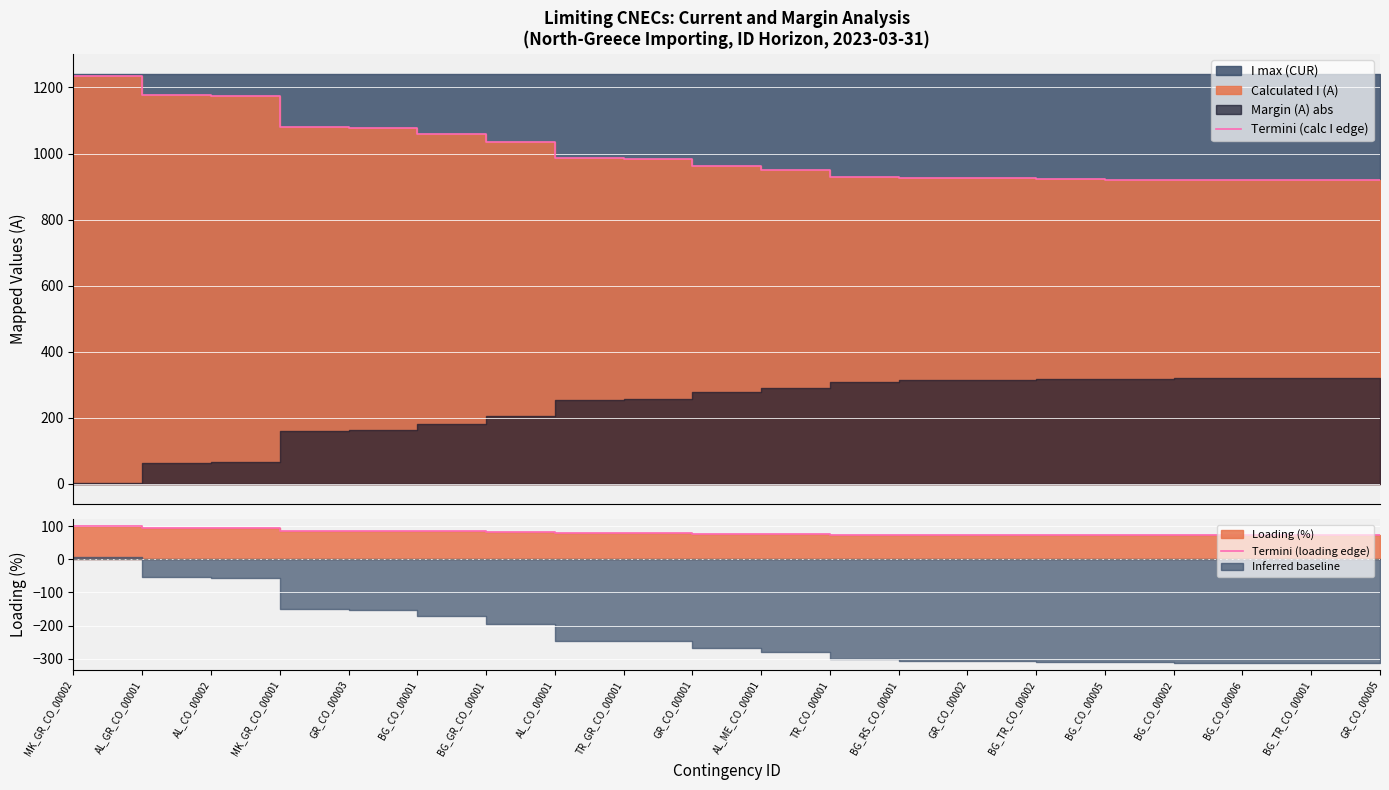

Which series changed the most between AL_CO_00001 and GR_CO_00001?

Termini (calc I edge)